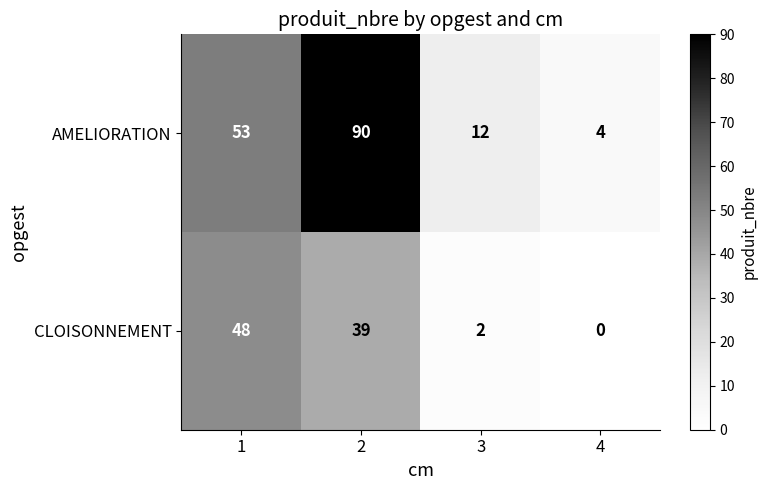

Which category has the lowest value across all series?

4